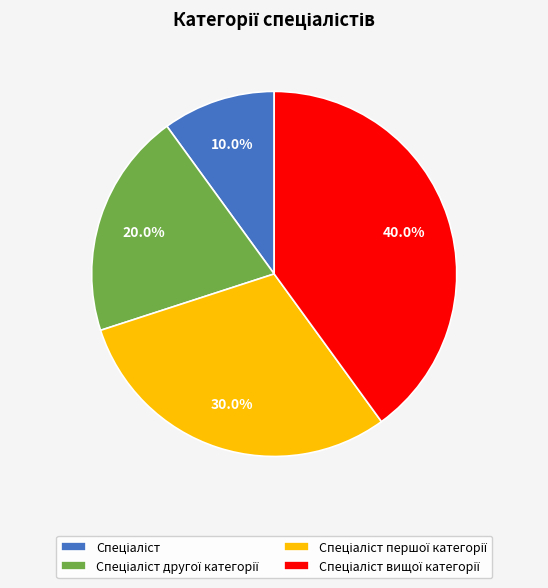

Is there a majority slice in this chart?

No